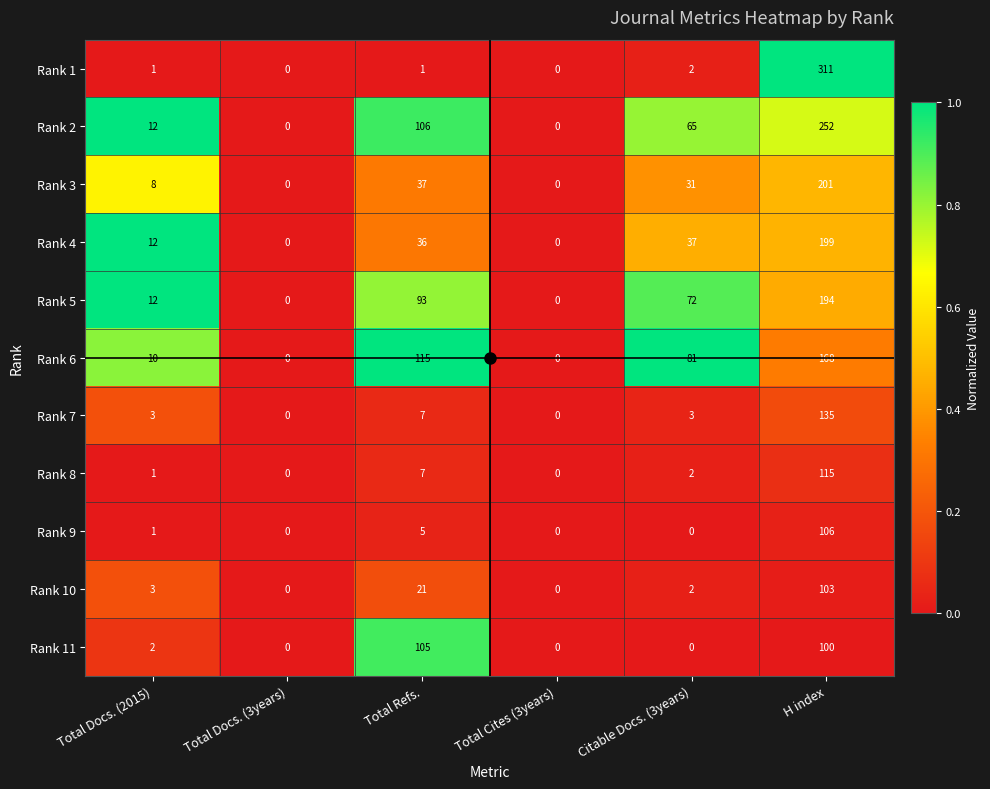

What is the sum of all Rank 7 values?

148